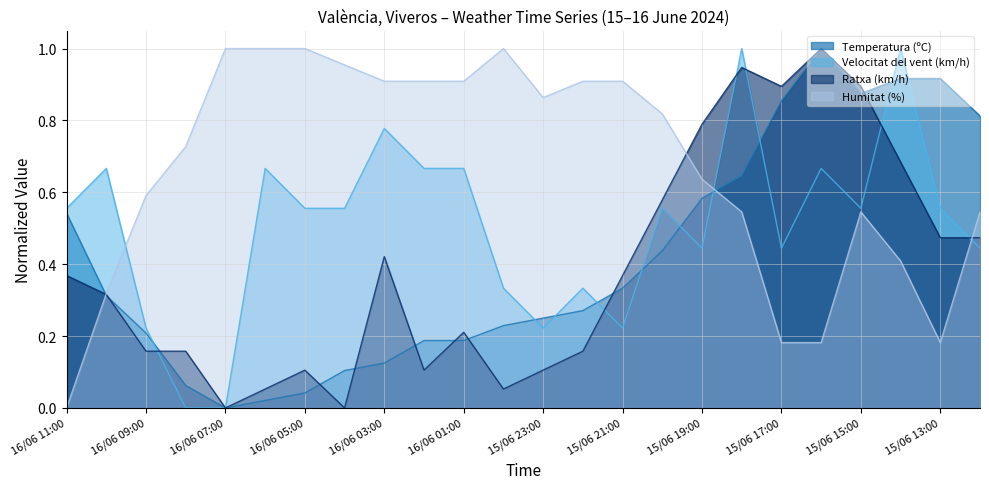

At which category is the sum across all series the highest?

15/06 18:00